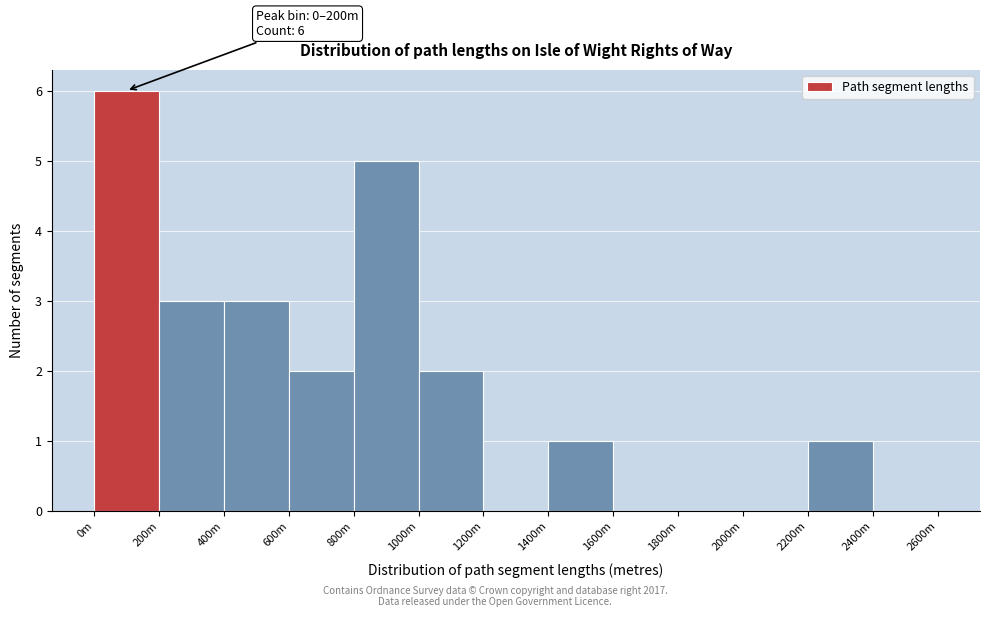

Reading left to right, extract all data points from this chart.

0m=6	200m=3	400m=3	600m=2	800m=5	1000m=2	1200m=0	1400m=1	1600m=0	1800m=0	2000m=0	2200m=1	2400m=0